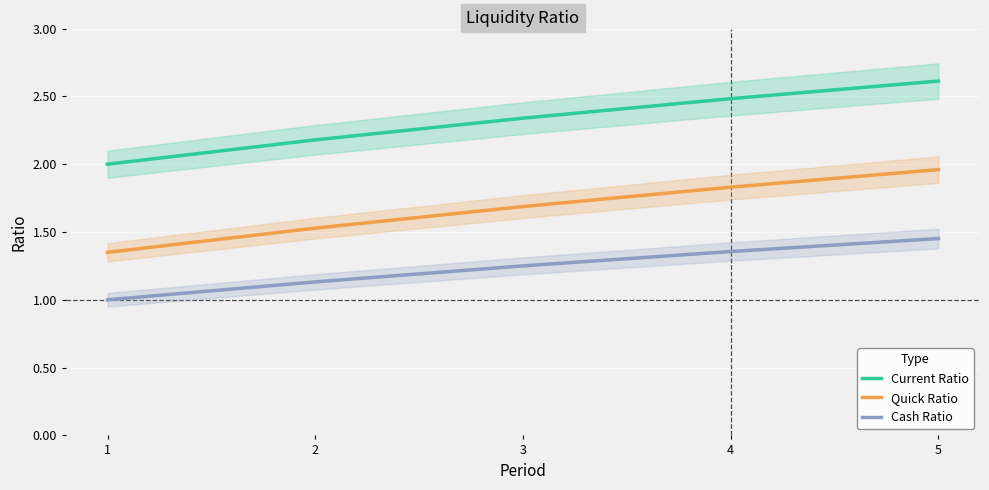

Between 1 and 2, which series saw the biggest shift?

Current Ratio